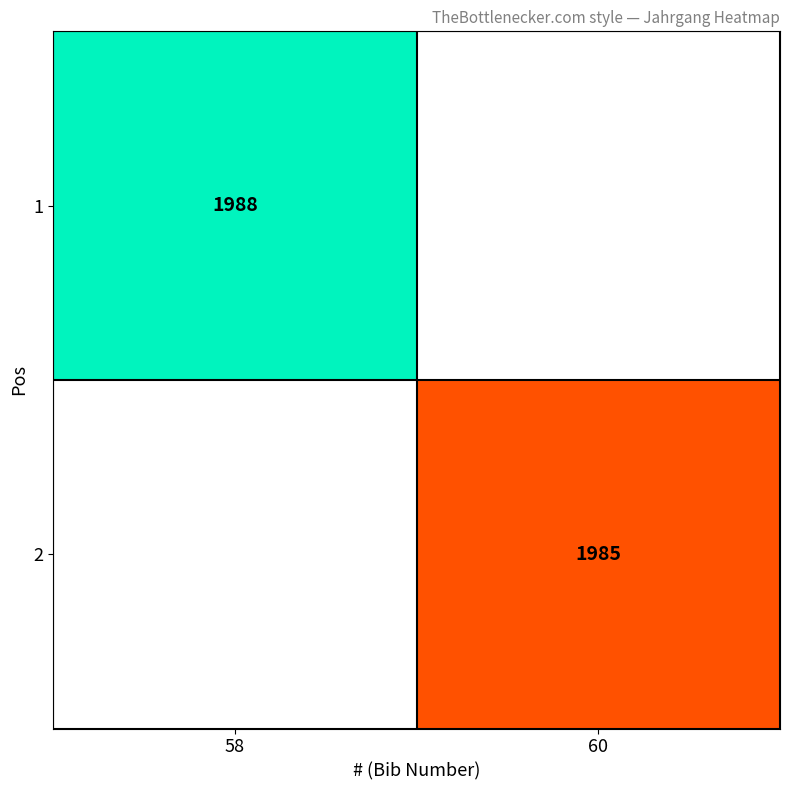

The value of 2 at 60 is 2925. True or false?

False